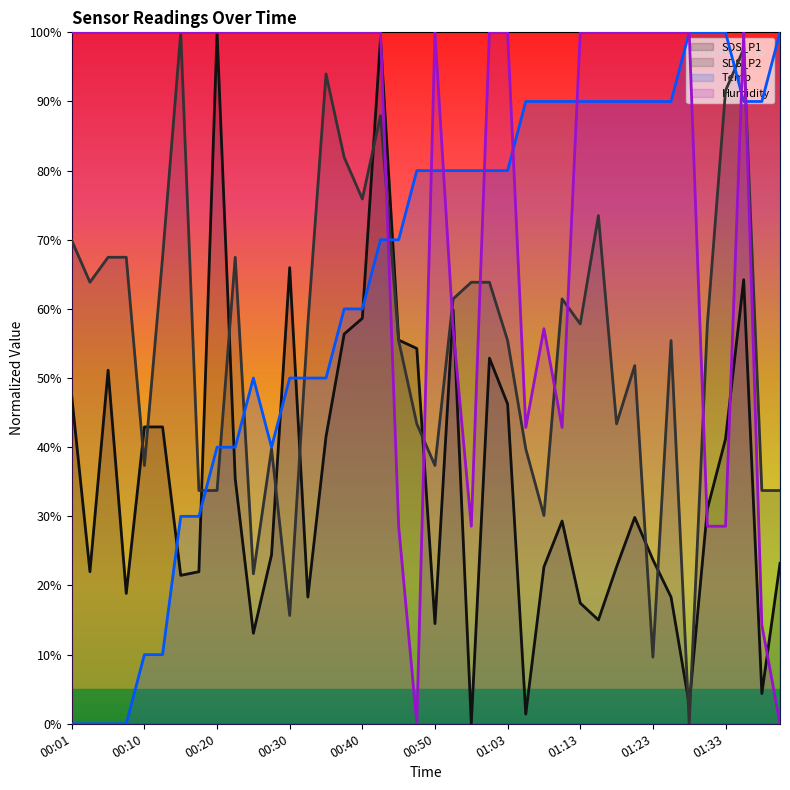

Which label corresponds to the largest value in the chart?

00:20